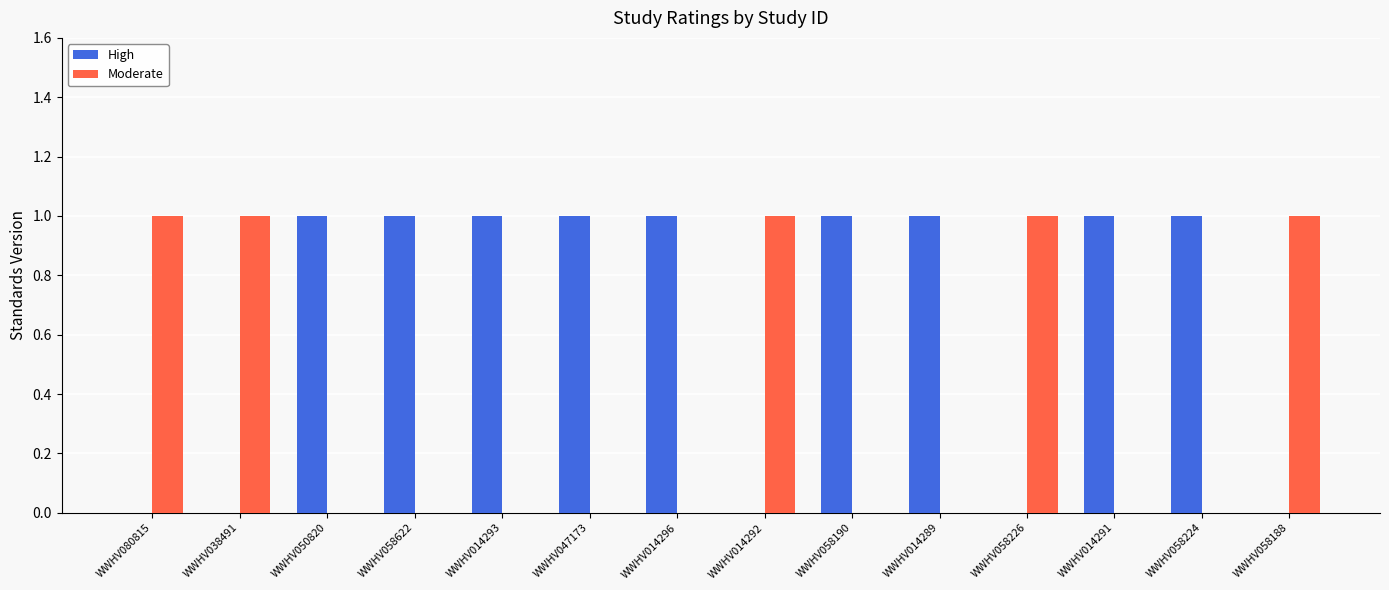

What is the sum of all Moderate values?

5